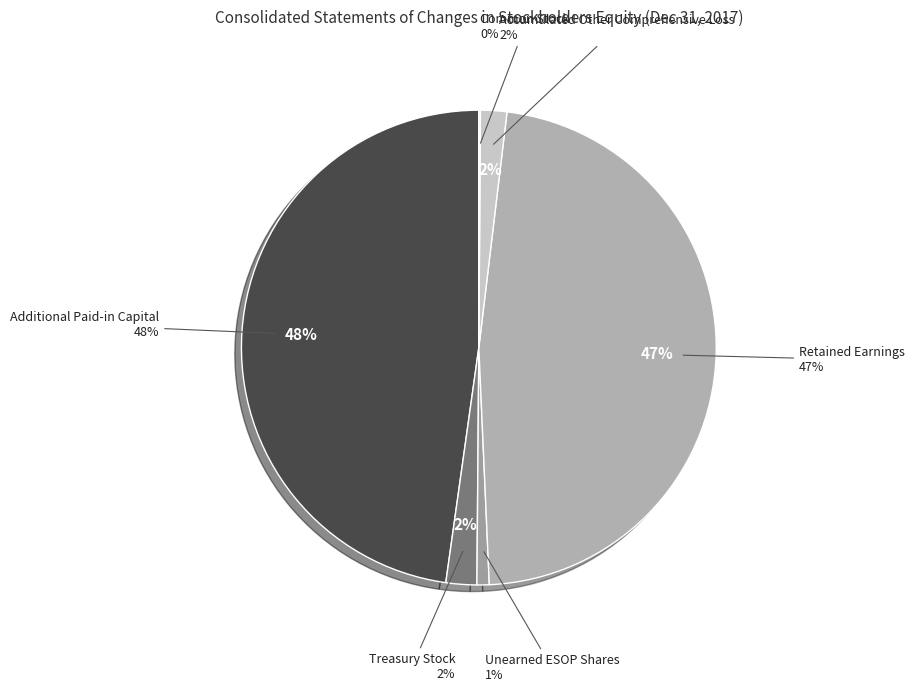

What percentage is NOT represented by Accumulated Other Comprehensive Loss?

98.2%